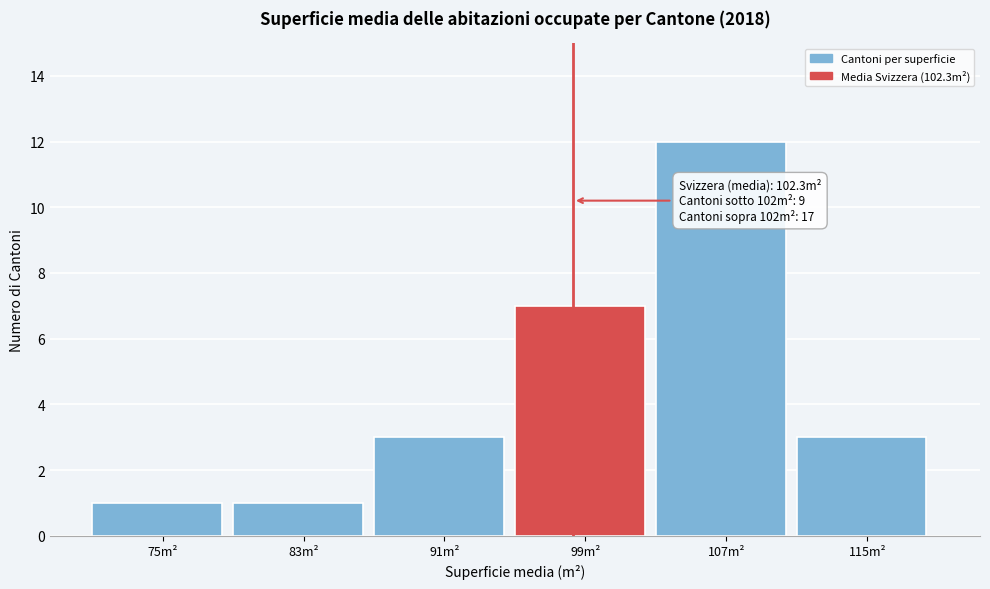

Reading left to right, list all the values displayed in this chart.

75m²=1	83m²=1	91m²=3	99m²=7	107m²=12	115m²=3